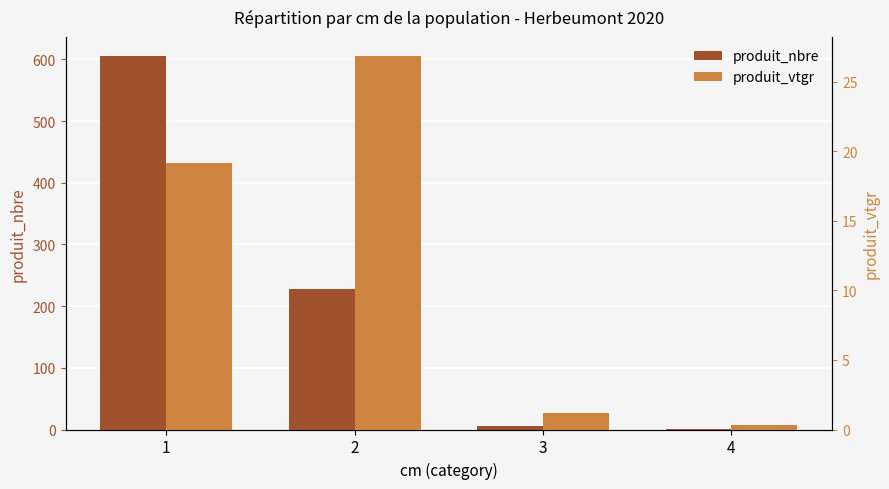

Reading left to right, list all the values displayed in this chart.

produit_nbre: 1=606.0	2=228.0	3=5.0	4=1.0
produit_vtgr: 1=19.2	2=26.9	3=1.1	4=0.3